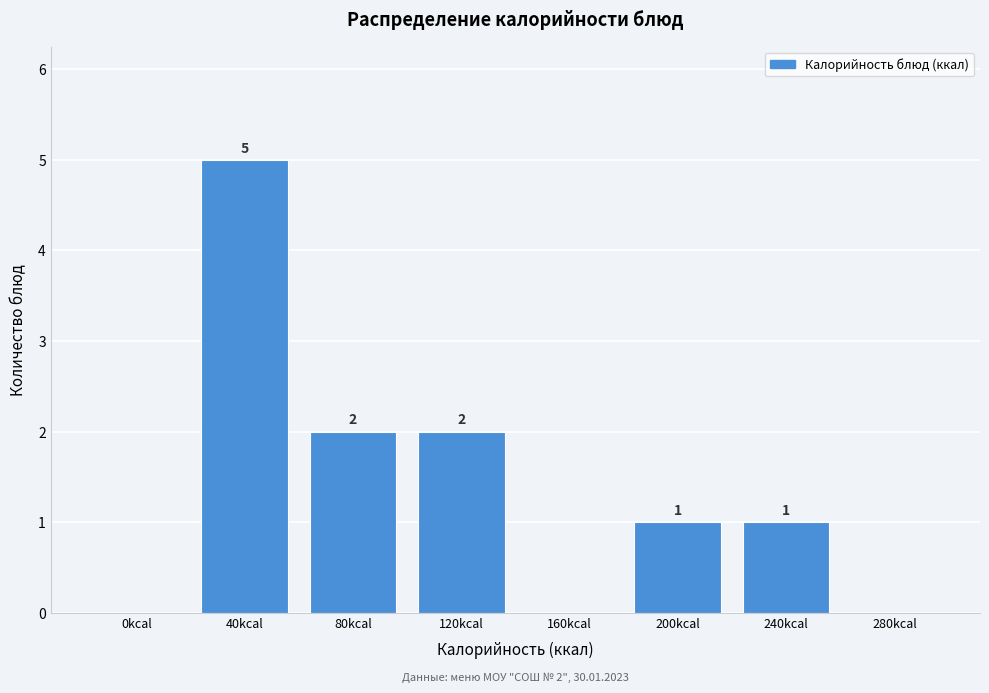

Reading left to right, what are all the values shown in this chart?

0kcal=0	40kcal=5	80kcal=2	120kcal=2	160kcal=0	200kcal=1	240kcal=1	280kcal=0